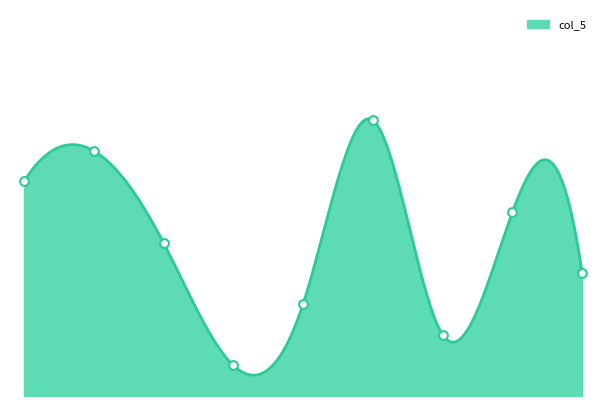

What is the change in value from 8 to 1?

-7